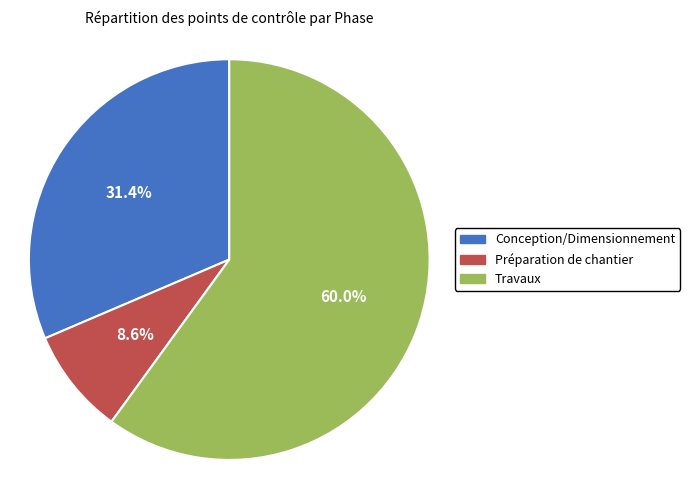

How many slices are in this pie chart?

3